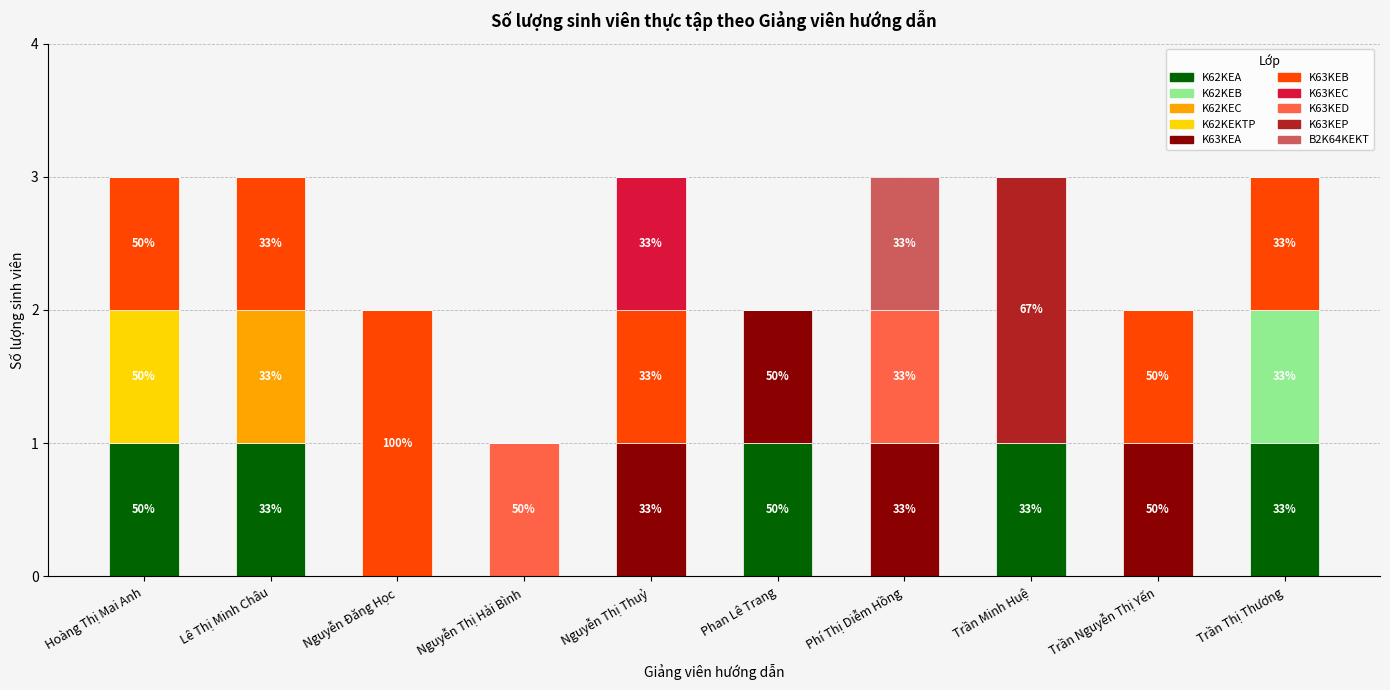

What is the total value across all series at Trần Minh Huệ?

3